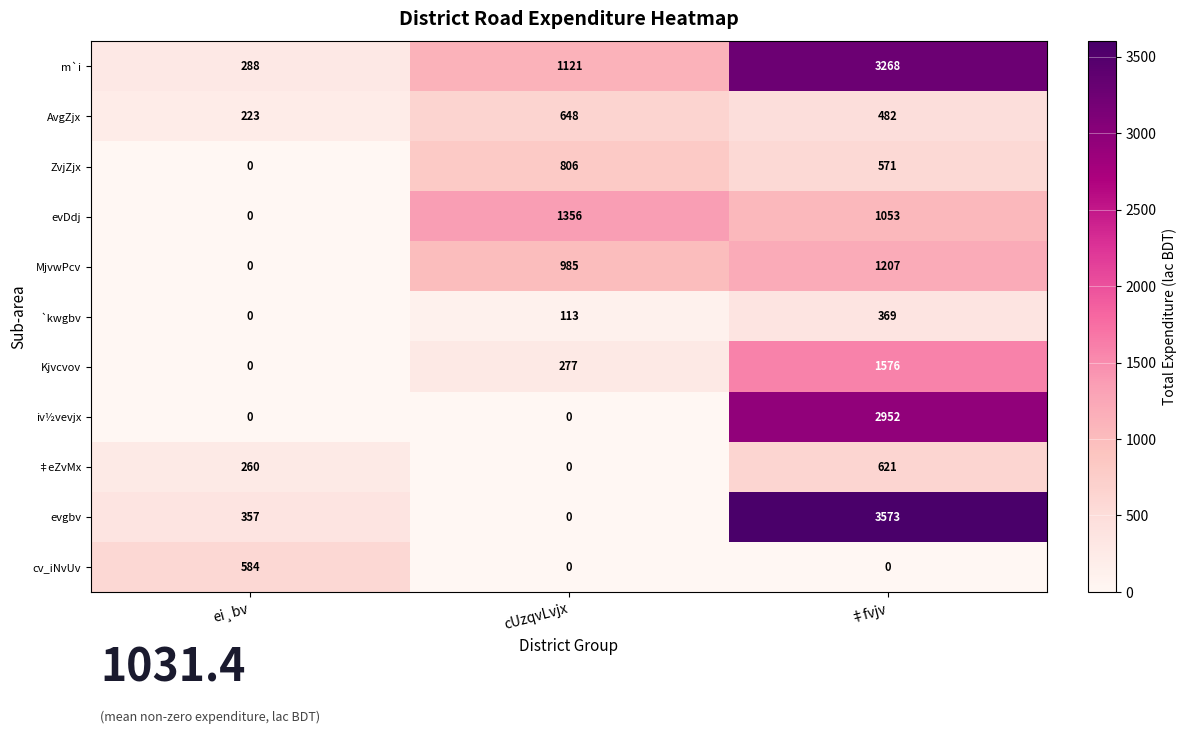

Which series changed the most between cUzqvLvjx and ‡fvjv?

evgbv